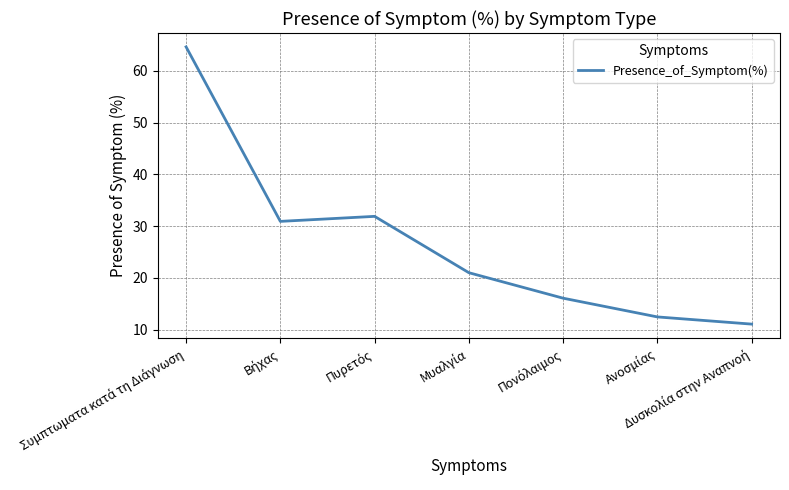

What is the maximum value shown in the chart?

64.6